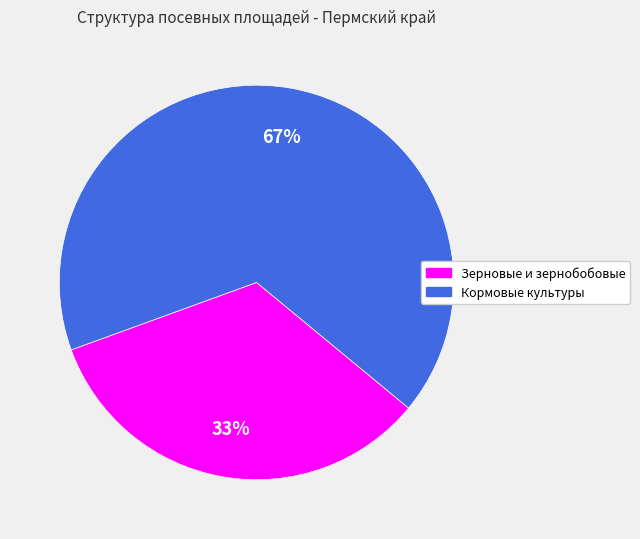

Rank the categories by value from lowest to highest.

Зерновые и зернобобовые, Кормовые культуры